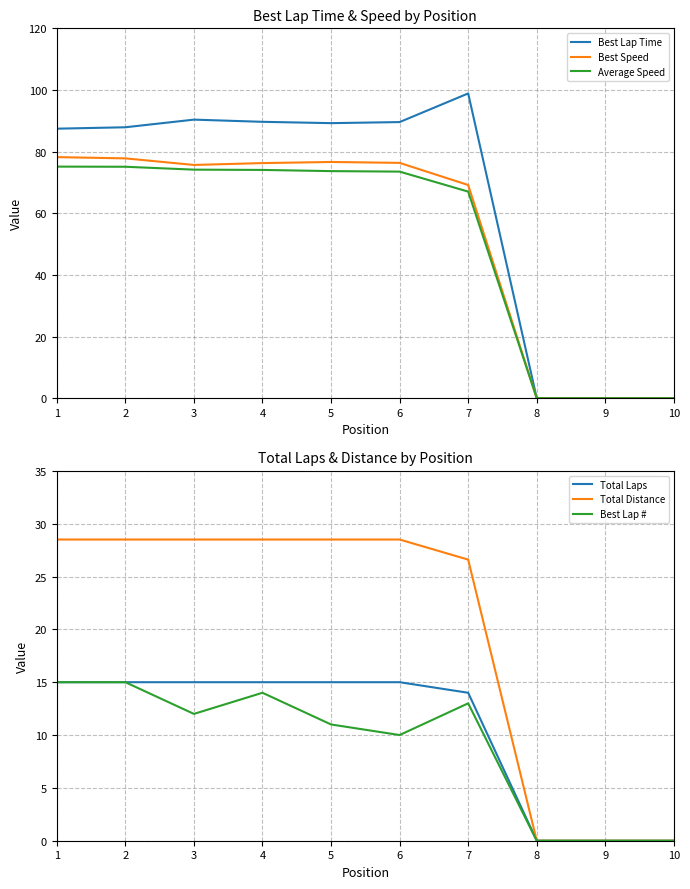

Rank the series by their maximum value, from lowest to highest.

Total Laps, Best Lap #, Total Distance, Average Speed, Best Speed, Best Lap Time